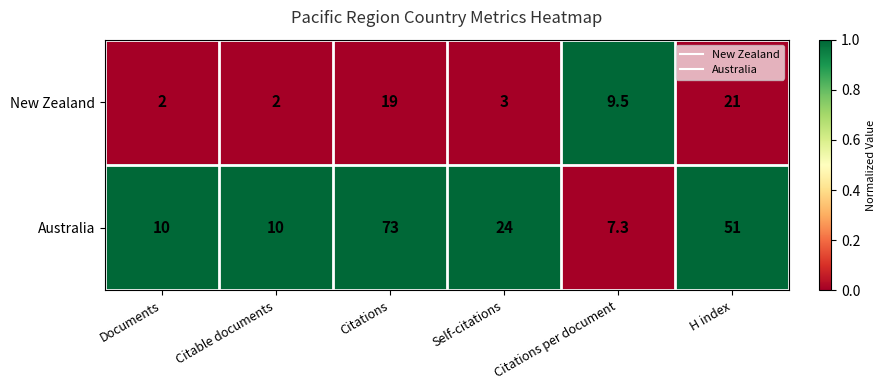

What is the sum of the Australia values at Self-citations and H index?

75.0